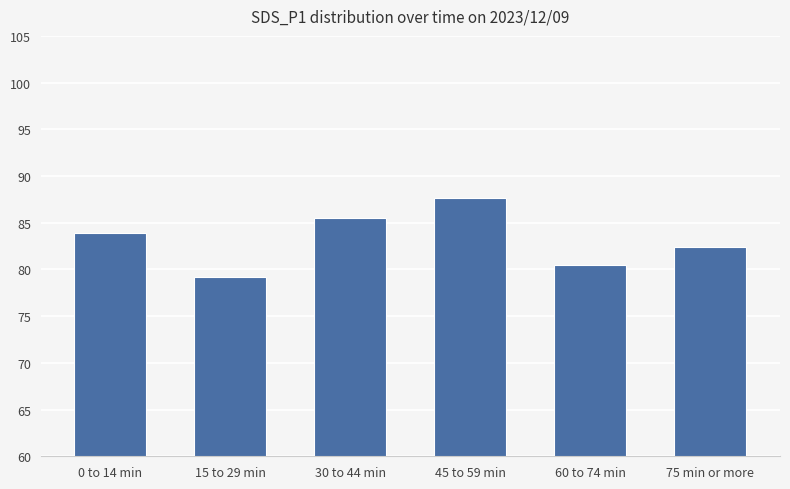

Read the value at 0 to 14 min.

83.9